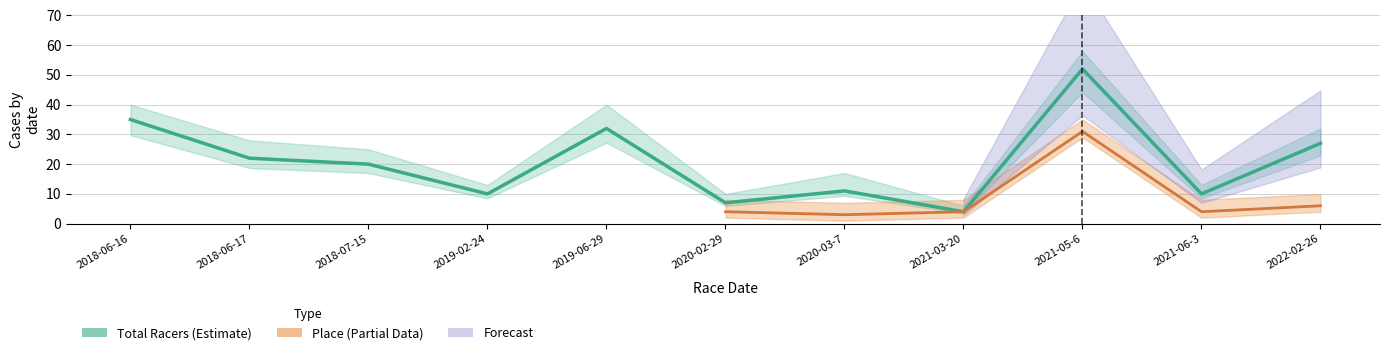

What is the difference between the maximum and minimum values?

48